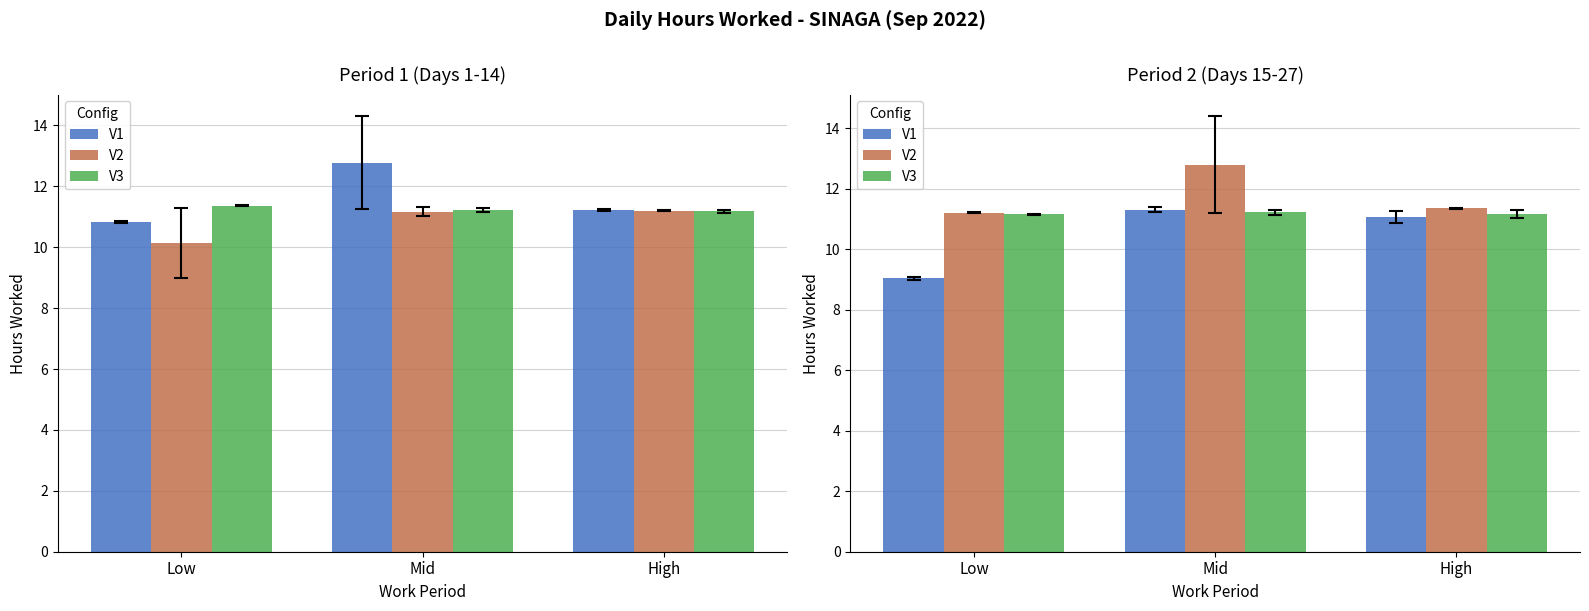

What is the difference between the maximum and minimum values in the V1 series?

2.3